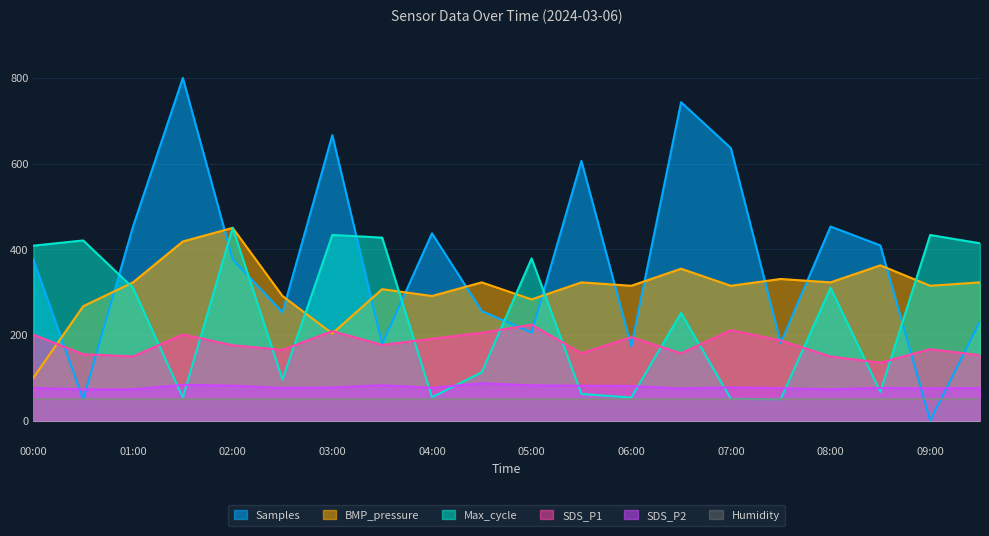

What is the difference between the highest and lowest values at 08:30?

341.8